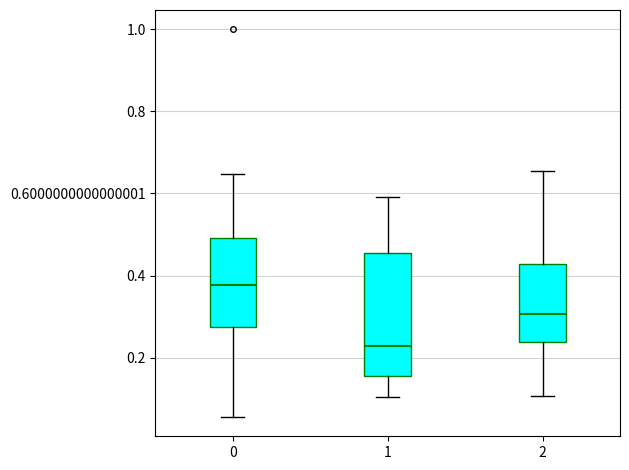

Reading left to right, read every box against the y-axis: the position of its median line, the range the box covers, and the ends of its whiskers. The values are not printed on the chart, so give them approximately, as read against the axis.

0: median 0.38, box 0.28 to 0.50, whiskers 0.06 to 0.64
1: median 0.22, box 0.16 to 0.46, whiskers 0.10 to 0.60
2: median 0.30, box 0.24 to 0.42, whiskers 0.10 to 0.66